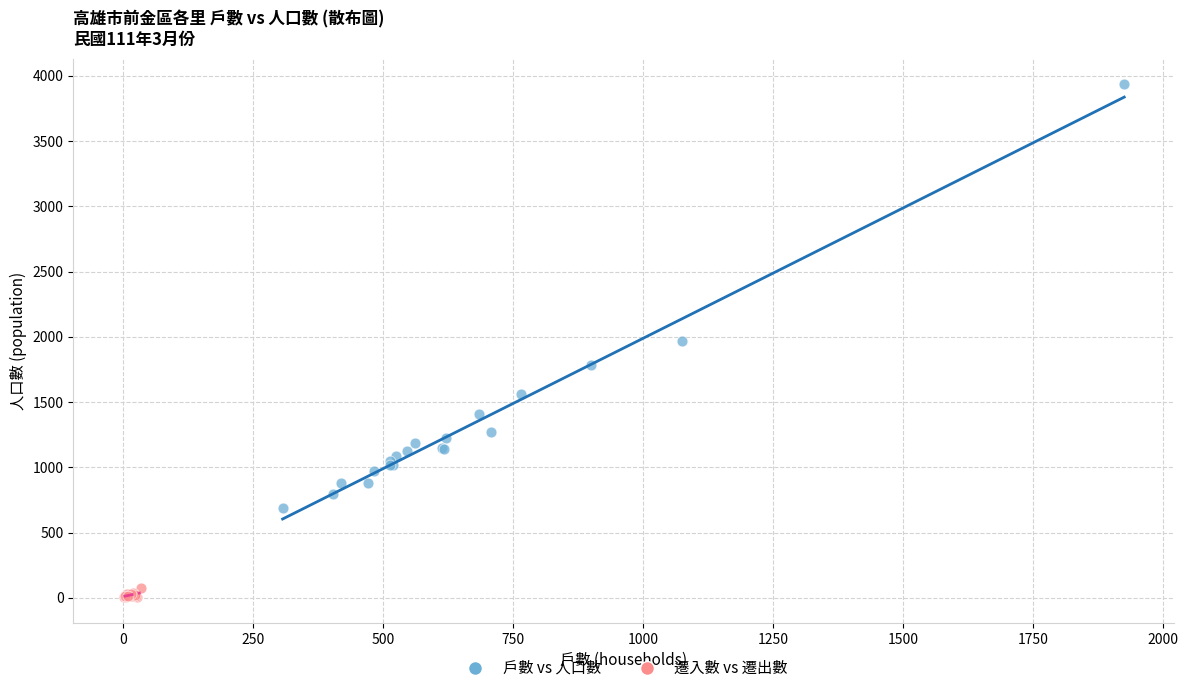

Which series has the widest spread of Y values?

戶數 vs 人口數